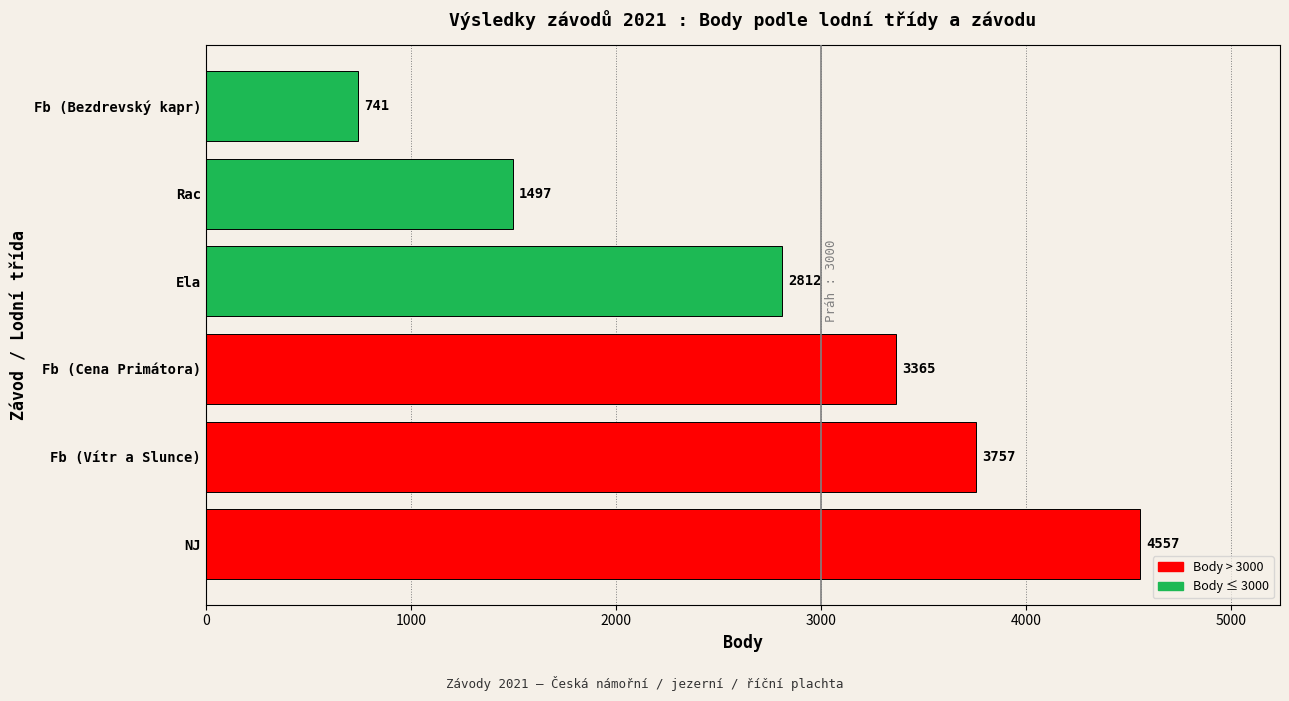

What is the average value?

2788